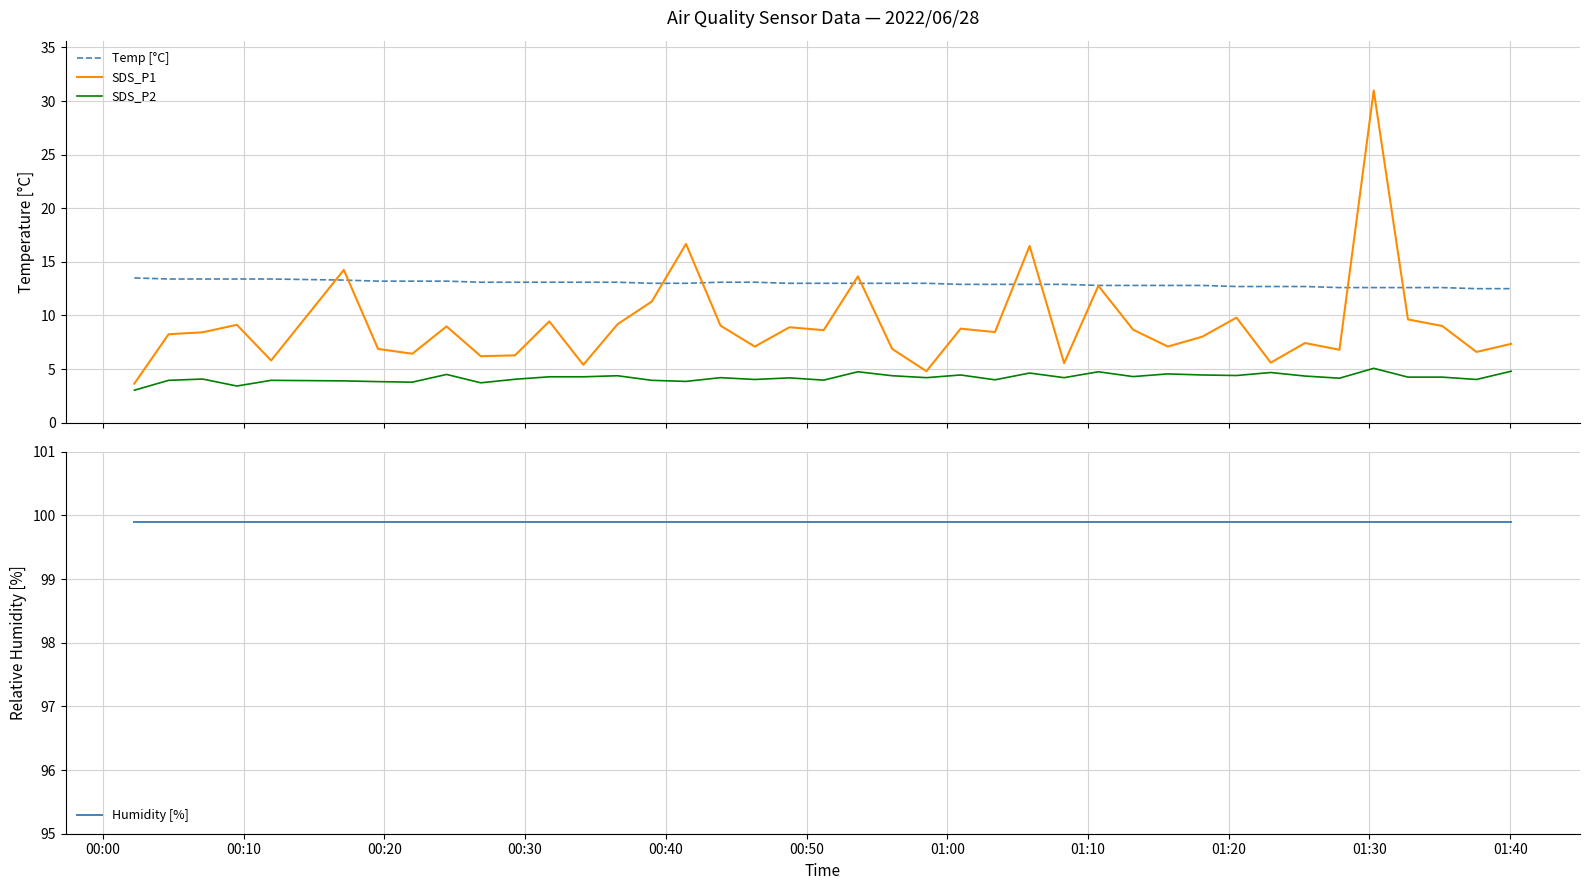

Does the chart display data point markers on the line(s)?

No